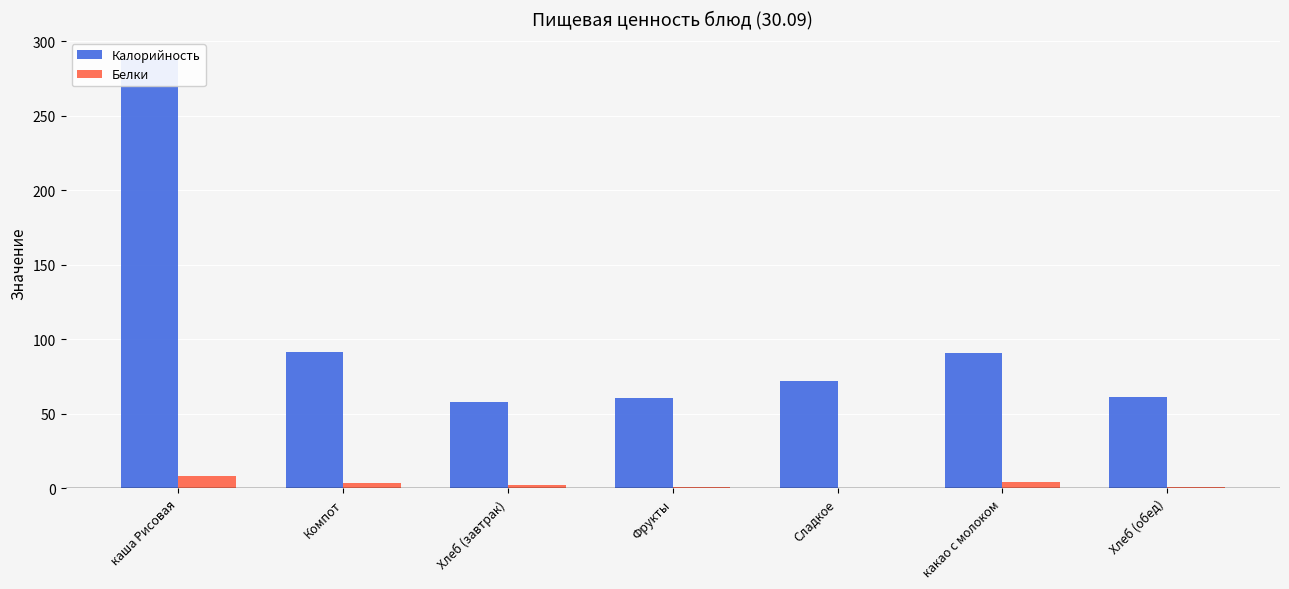

Reading left to right, what are all the values shown in this chart?

Калорийность: 288.0	91.2	57.9	60.6	71.8	91.0	61.0
Белки: 8.3	3.8	2.3	0.6	0.1	4.0	1.0